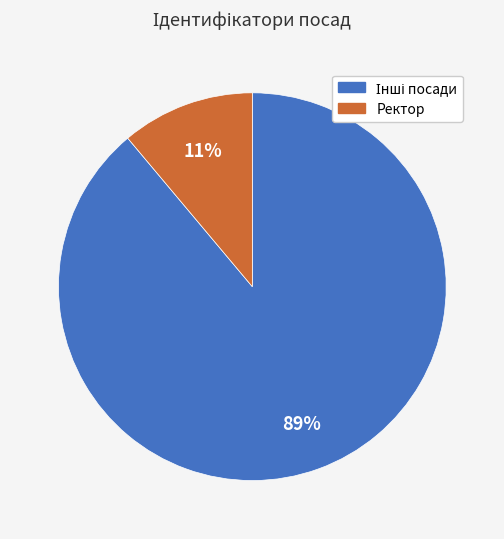

Is it true that Ректор is 2% of the pie?

False